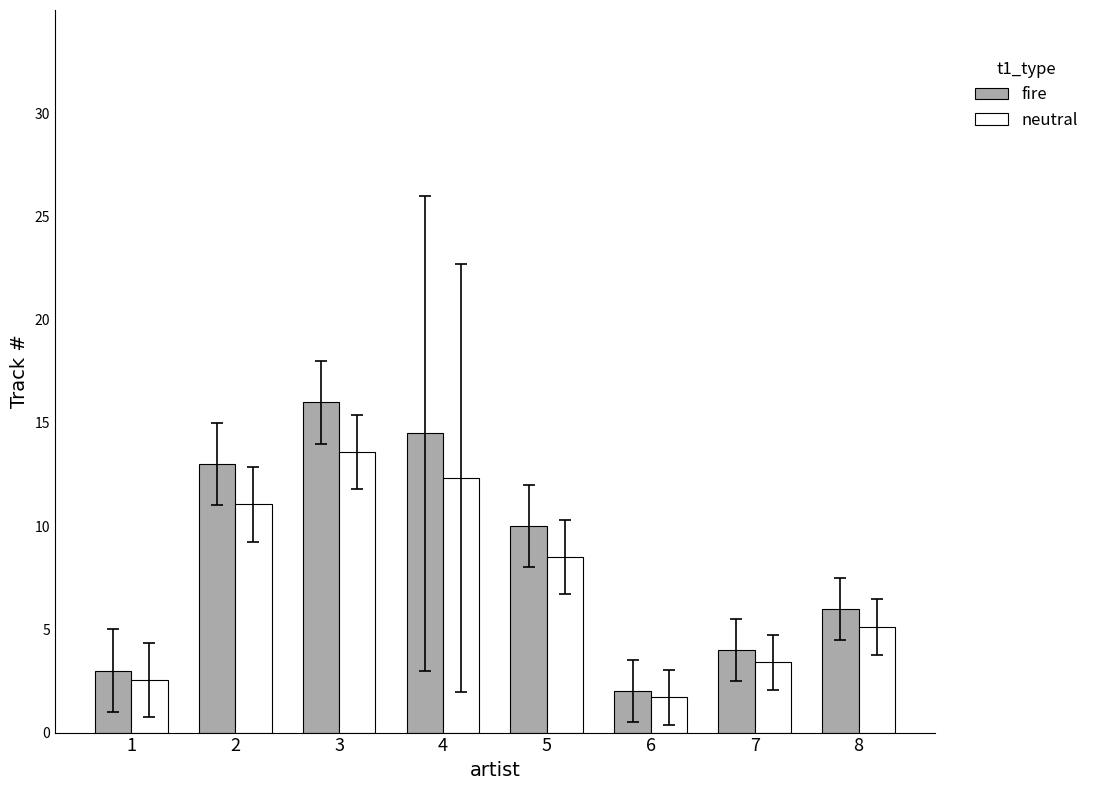

The neutral series shows 12.3 at 4. True or false?

True